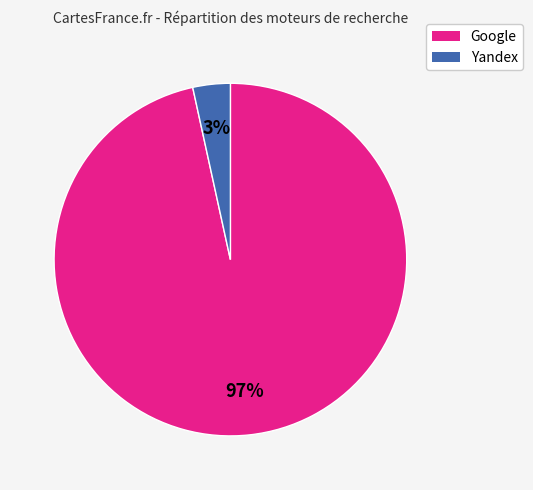

Is there any slice that represents more than half of the pie?

Yes